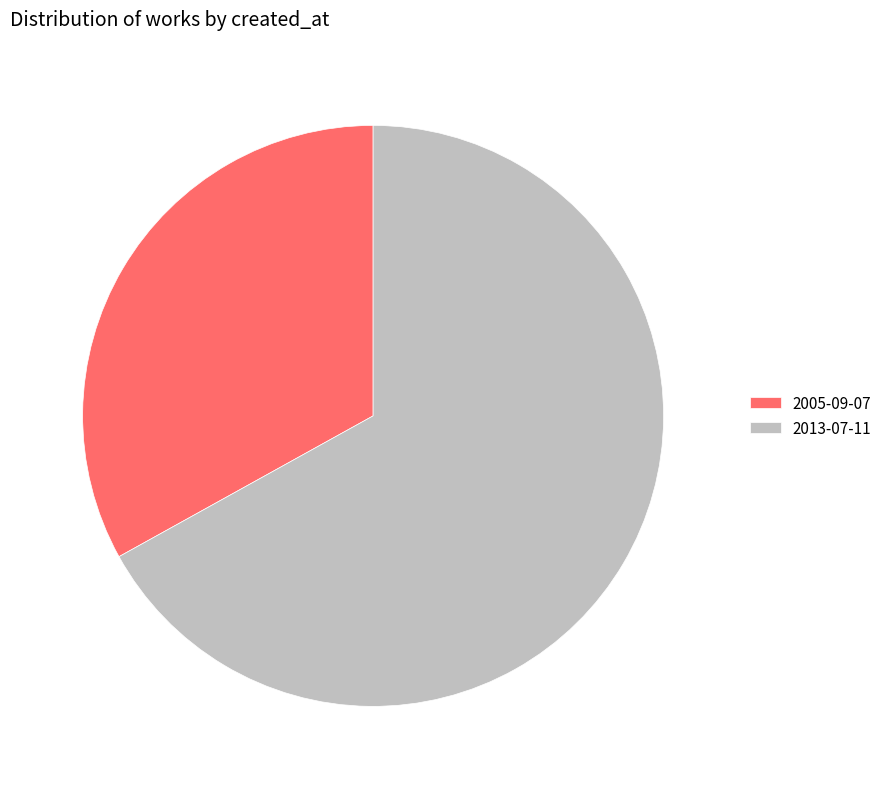

Which slice is the smallest?

2005-09-07